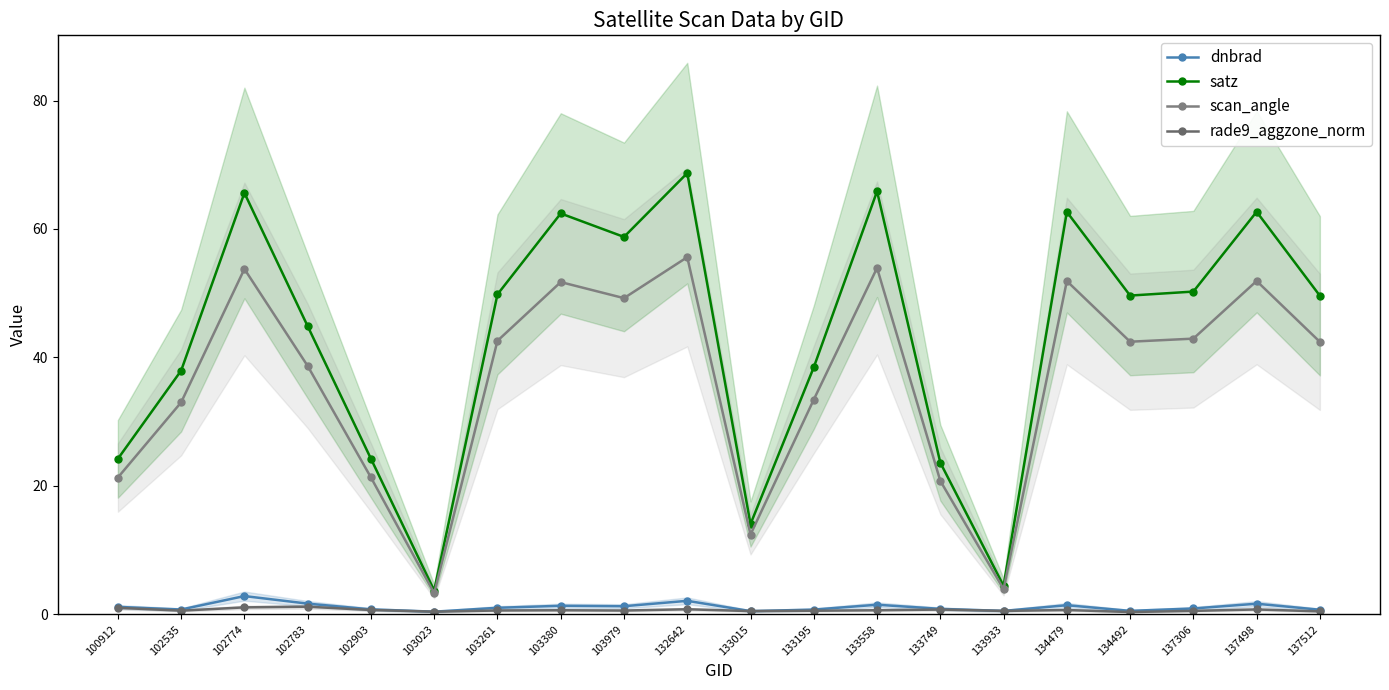

Reading left to right, list all the values displayed in this chart.

dnbrad: 100912=1.2	102535=0.7	102774=2.8	102783=1.7	102903=0.8	103023=0.4	103261=1.0	103380=1.3	103979=1.3	132642=2.1	133015=0.5	133195=0.7	133558=1.5	133749=0.8	133933=0.5	134479=1.4	134492=0.5	137306=0.9	137498=1.6	137512=0.7
satz: 100912=24.2	102535=37.9	102774=65.6	102783=44.9	102903=24.2	103023=3.7	103261=49.8	103380=62.4	103979=58.8	132642=68.7	133015=14.1	133195=38.5	133558=65.9	133749=23.6	133933=4.4	134479=62.7	134492=49.6	137306=50.3	137498=62.7	137512=49.6
scan_angle: 100912=21.3	102535=33.0	102774=53.8	102783=38.7	102903=21.3	103023=3.3	103261=42.6	103380=51.7	103979=49.2	132642=55.6	133015=12.4	133195=33.4	133558=53.9	133749=20.8	133933=3.9	134479=51.9	134492=42.4	137306=42.9	137498=51.9	137512=42.4
rade9_aggzone_norm: 100912=1.0	102535=0.6	102774=1.1	102783=1.2	102903=0.7	103023=0.4	103261=0.6	103380=0.6	103979=0.6	132642=0.8	133015=0.5	133195=0.6	133558=0.6	133749=0.7	133933=0.5	134479=0.7	134492=0.4	137306=0.5	137498=0.8	137512=0.5